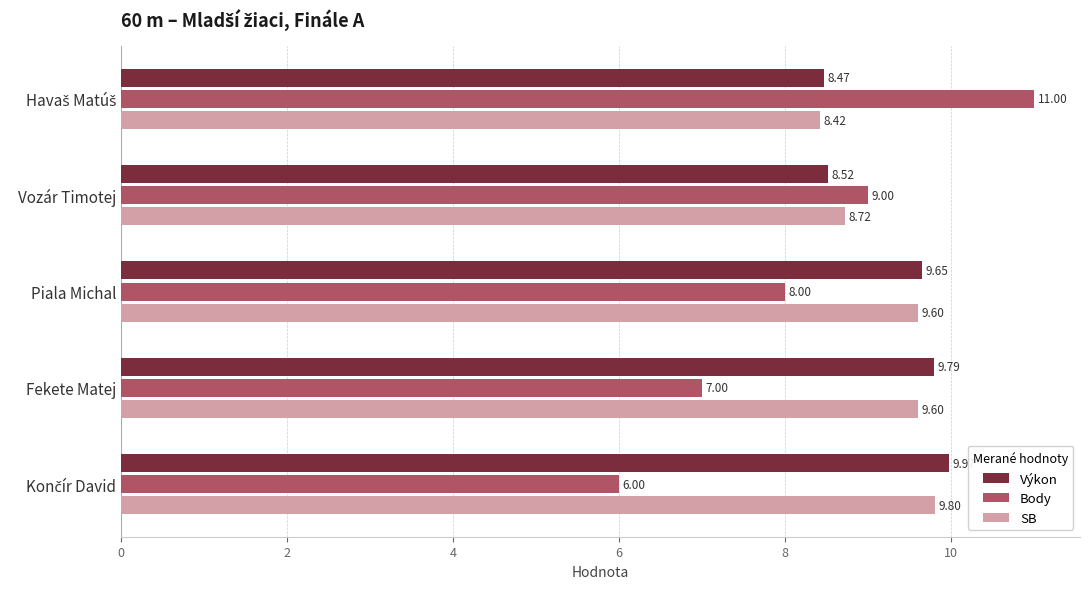

What is the total value across all series at Fekete Matej?

26.4